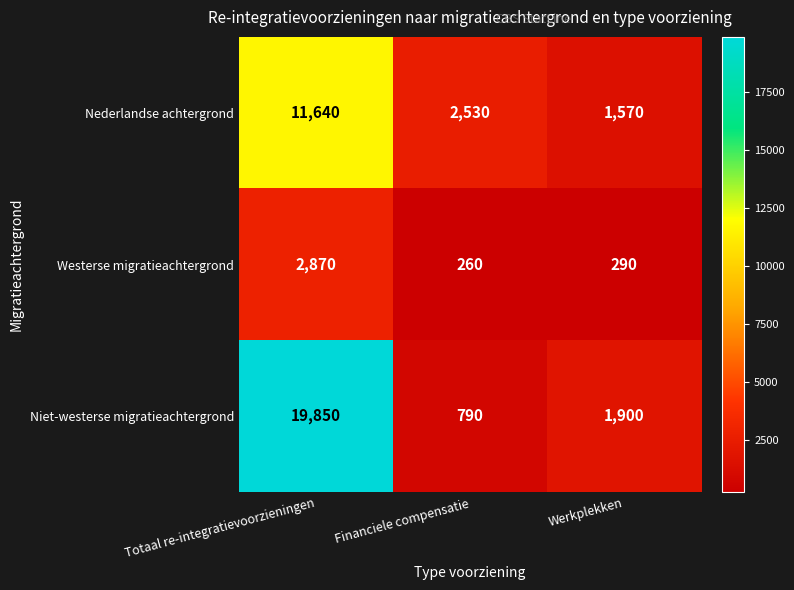

Which series has the largest total across all categories?

Niet-westerse migratieachtergrond